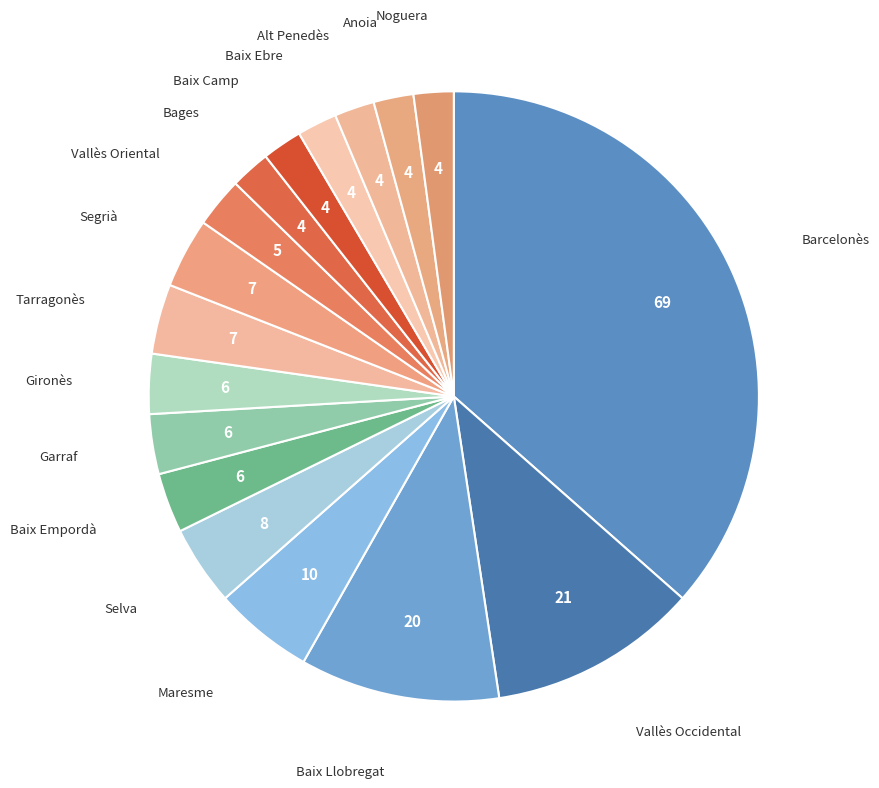

How many slices are in this pie chart?

17